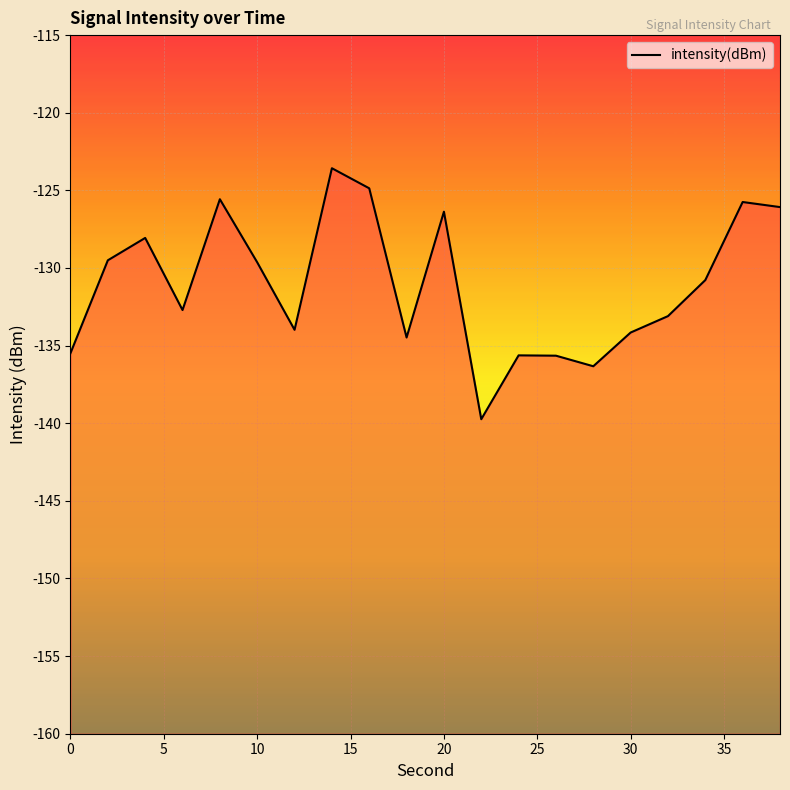

What is the minimum value shown in the chart?

-139.7